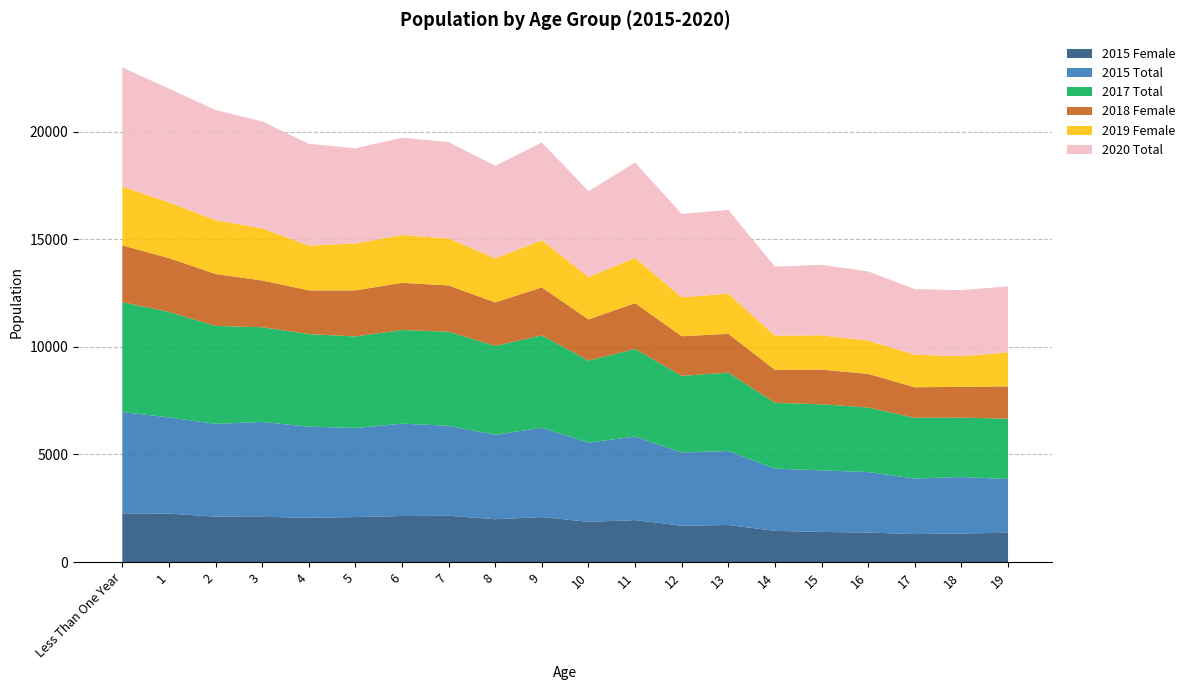

Reading right to left, extract all data points from this chart.

2015 Female: 1360	1330	1300	1370	1400	1450	1720	1690	1950	1870	2090	1990	2150	2140	2090	2060	2100	2110	2250	2260
2015 Total: 2500	2620	2580	2810	2860	2890	3440	3400	3880	3680	4150	3920	4180	4290	4140	4230	4410	4310	4470	4710
2017 Total: 2800	2760	2820	3000	3070	3060	3640	3560	4070	3810	4290	4130	4370	4350	4250	4300	4400	4550	4900	5100
2018 Female: 1500	1430	1420	1560	1610	1530	1800	1840	2130	1910	2230	2020	2150	2190	2140	2030	2170	2410	2500	2640
2019 Female: 1580	1420	1510	1550	1590	1590	1870	1810	2100	1970	2190	2050	2180	2220	2180	2080	2420	2500	2590	2730
2020 Total: 3070	3070	3050	3210	3280	3200	3890	3870	4430	3990	4540	4300	4480	4520	4420	4730	4970	5120	5280	5540